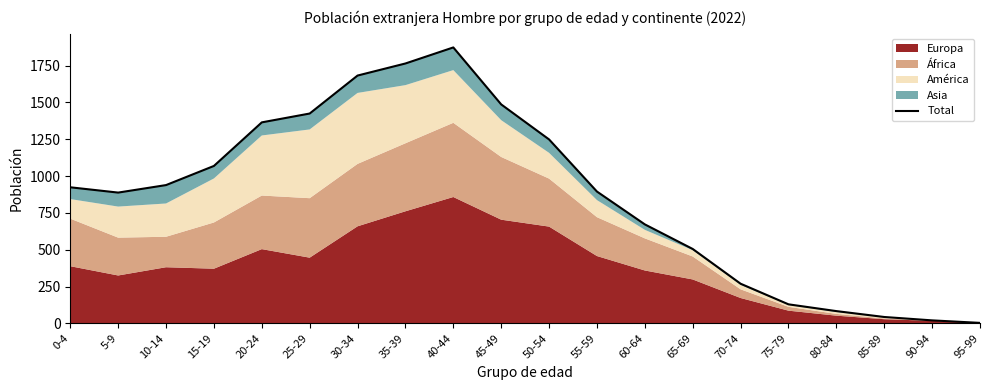

The value at 45-49 is 1487. True or false?

True